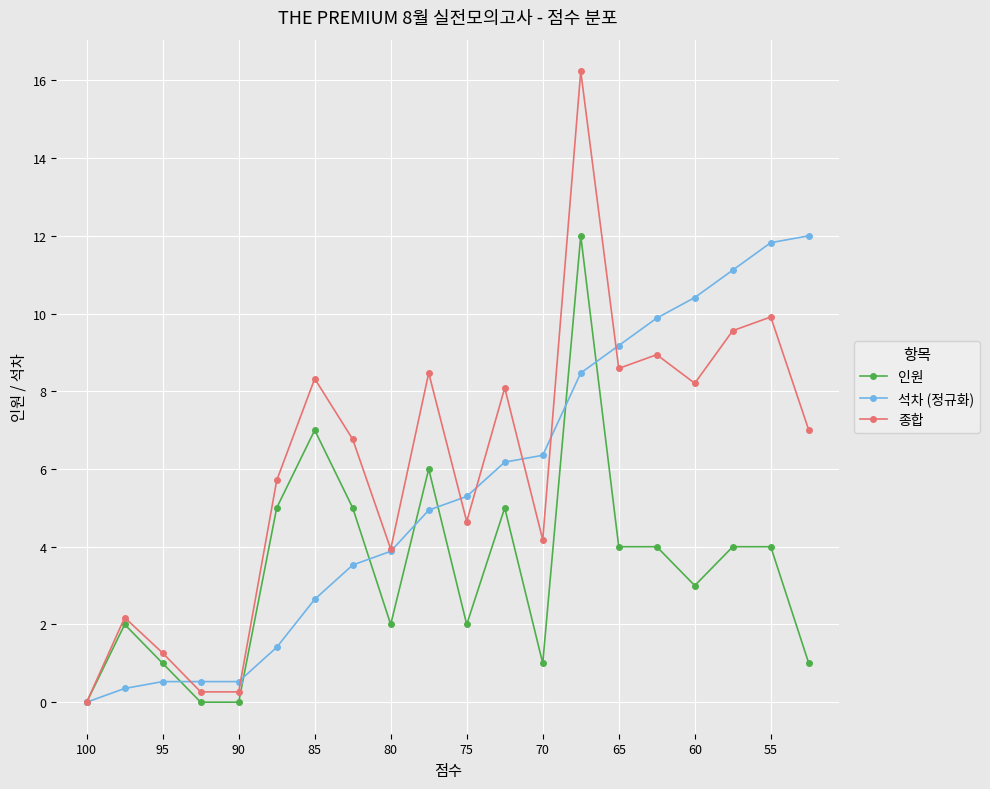

How many values in 인원 are above zero?

17